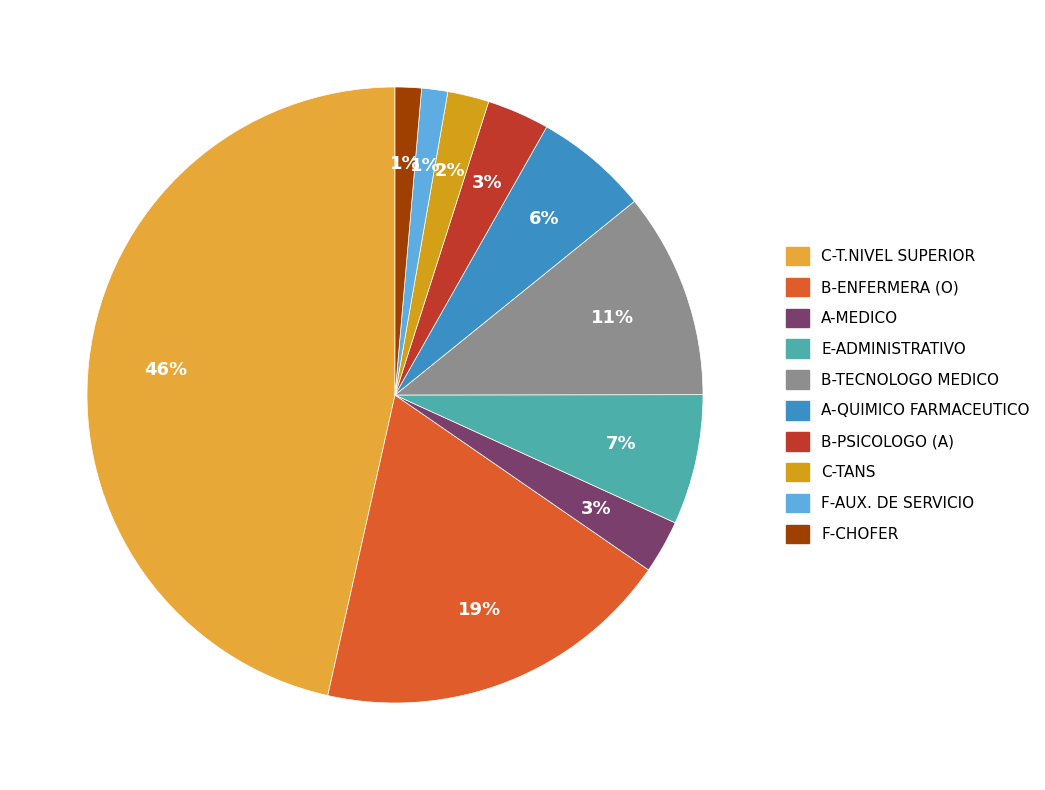

To the nearest percent, what is the average slice percentage?

10%